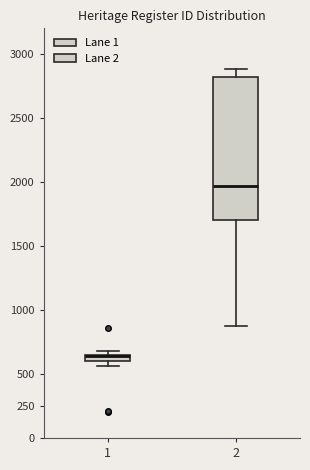

Comparing the boxes themselves (not the whiskers), which one is the tallest?

2